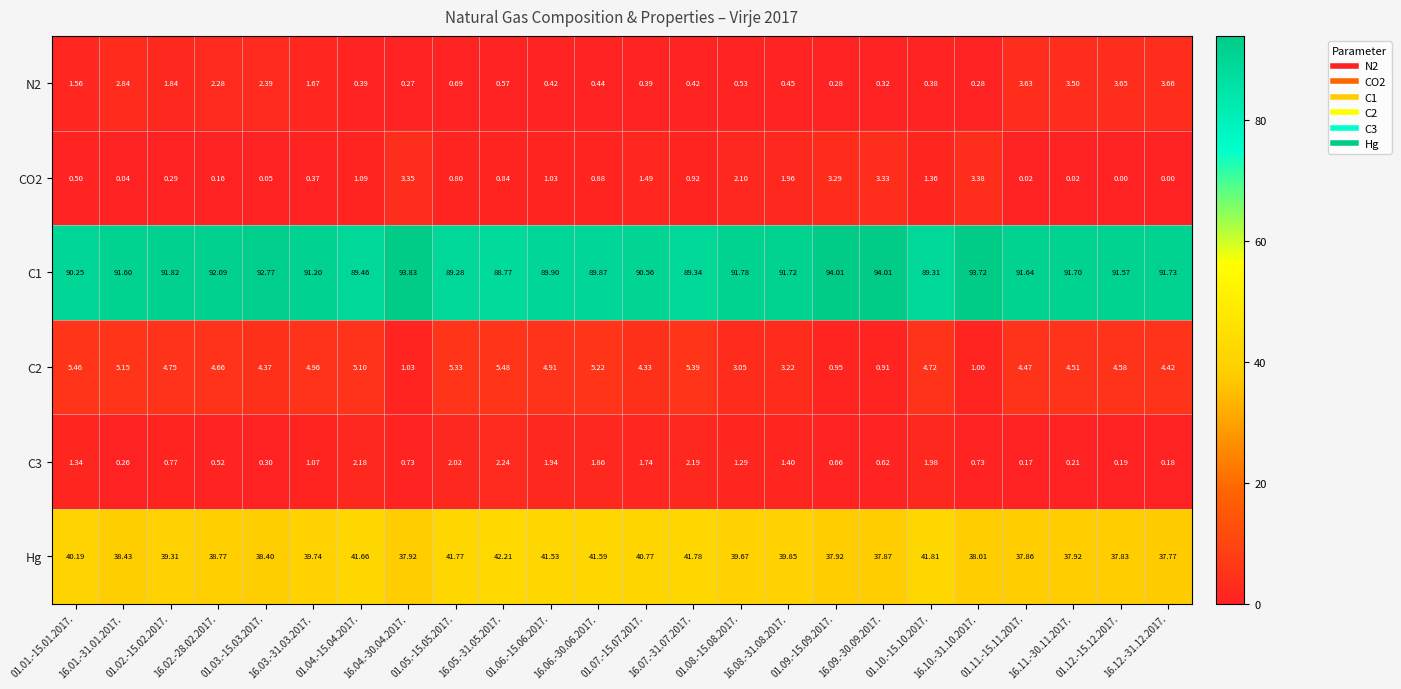

How many series are shown in this chart?

6